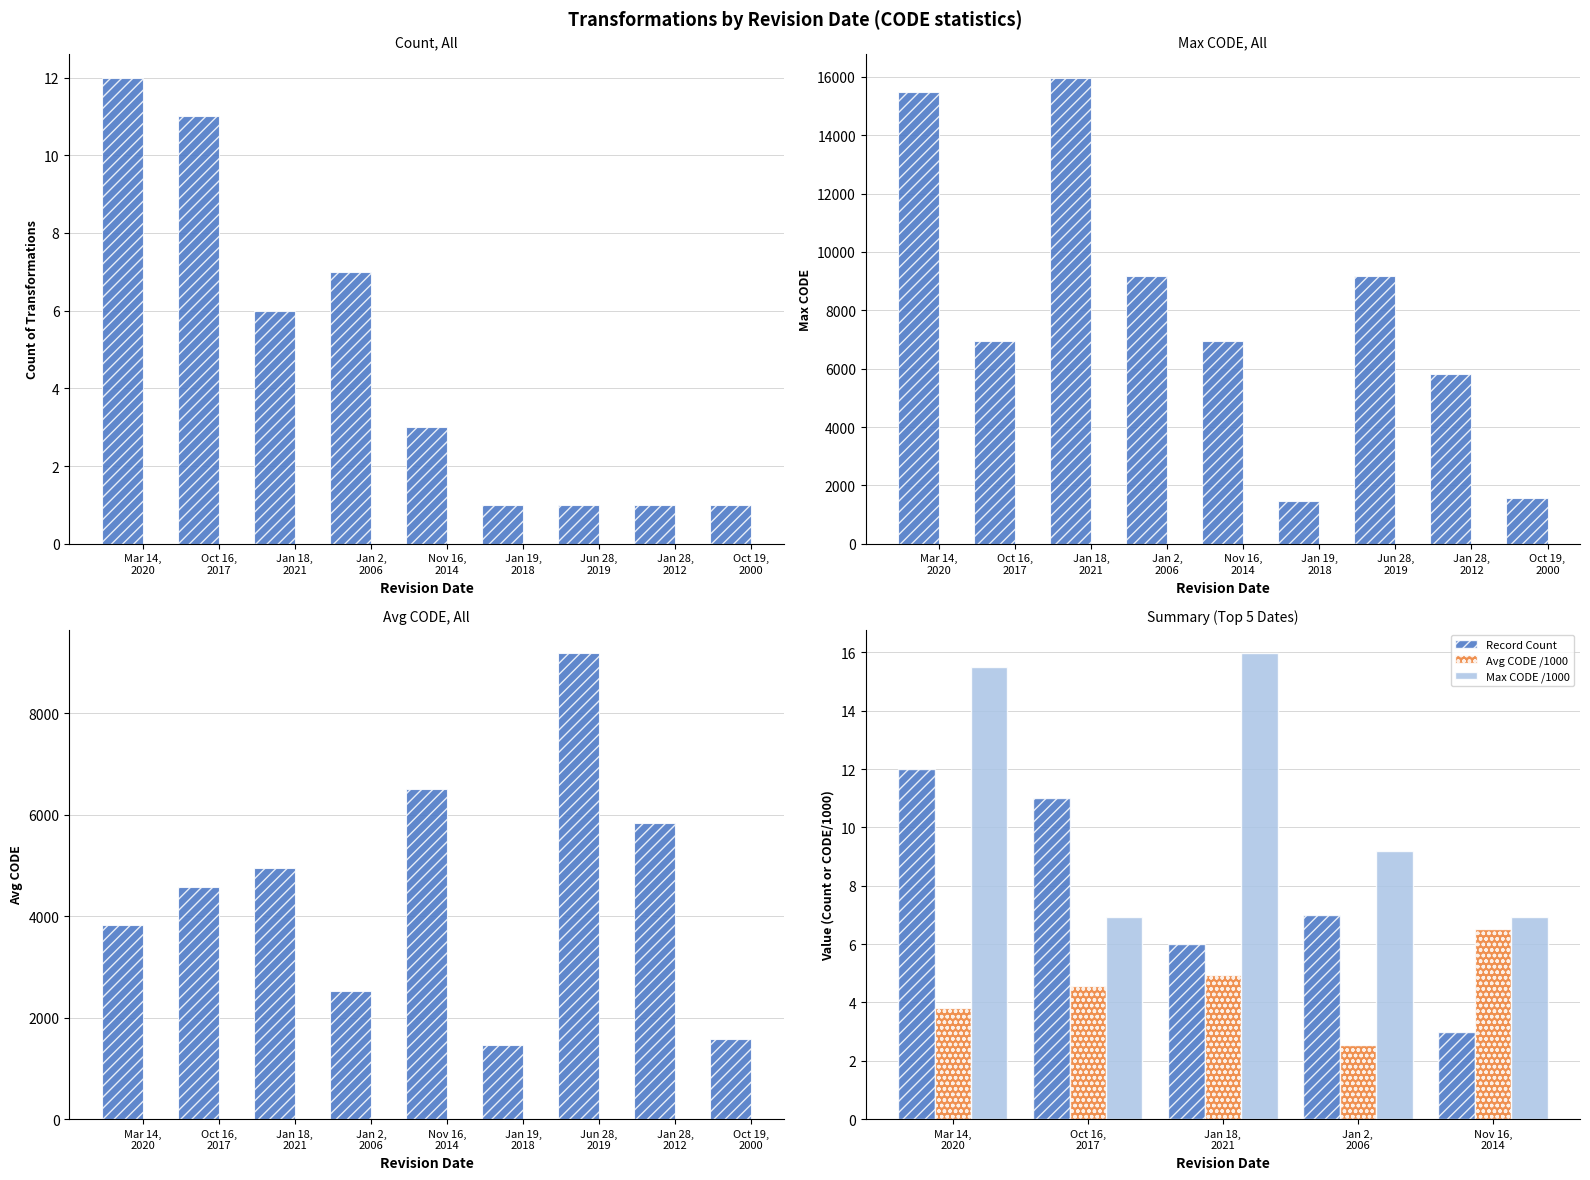

What is the lowest value of the Max CODE /1000 series?

6.9